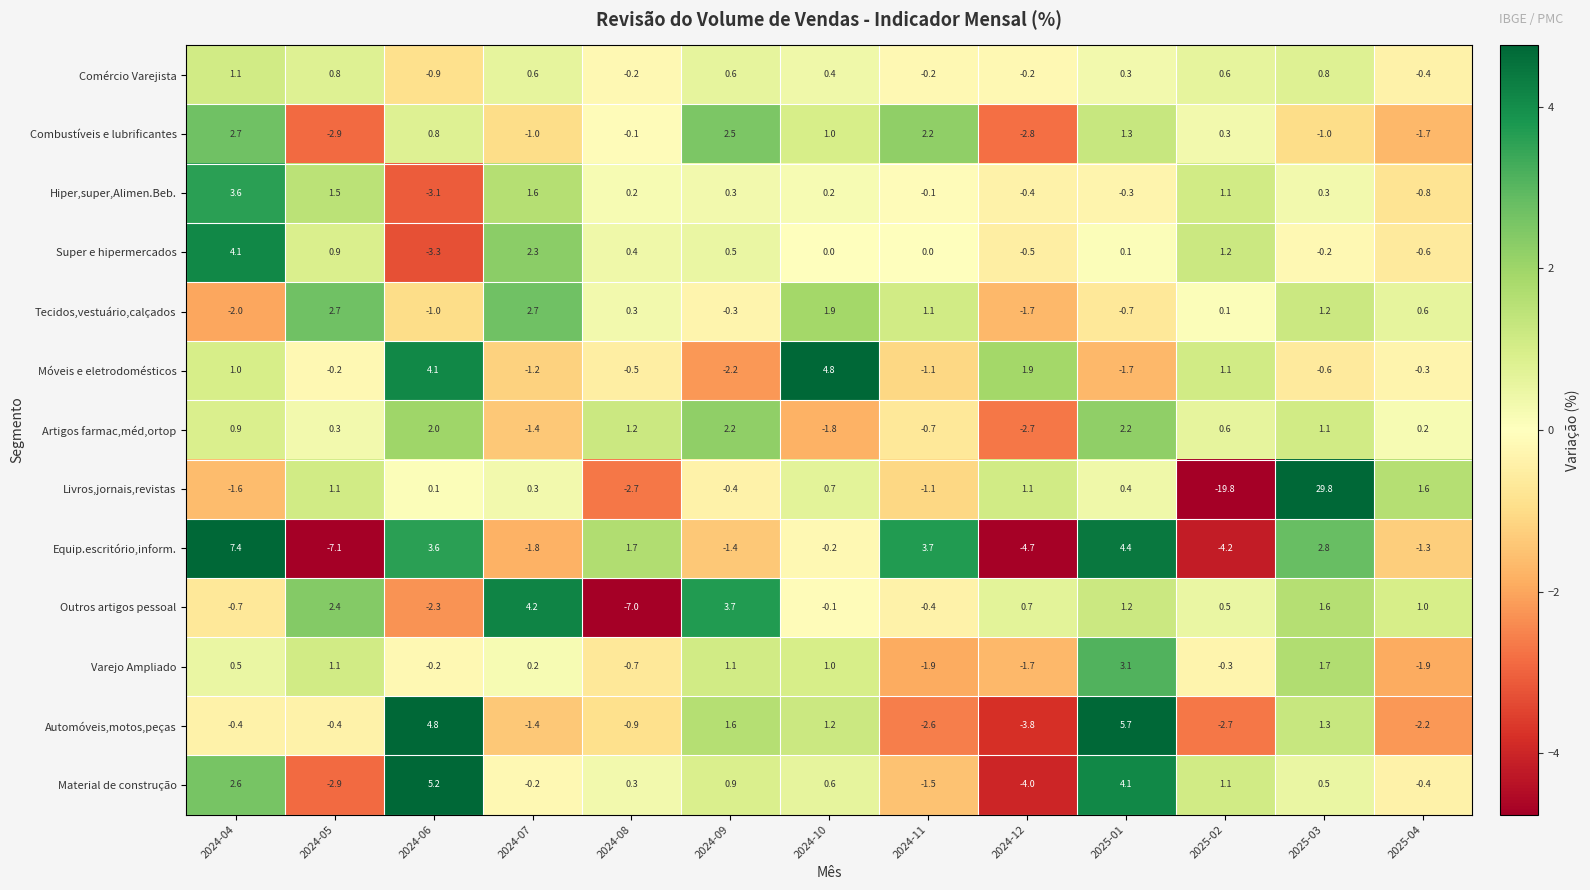

At which category is the sum across all series the highest?

2025-03